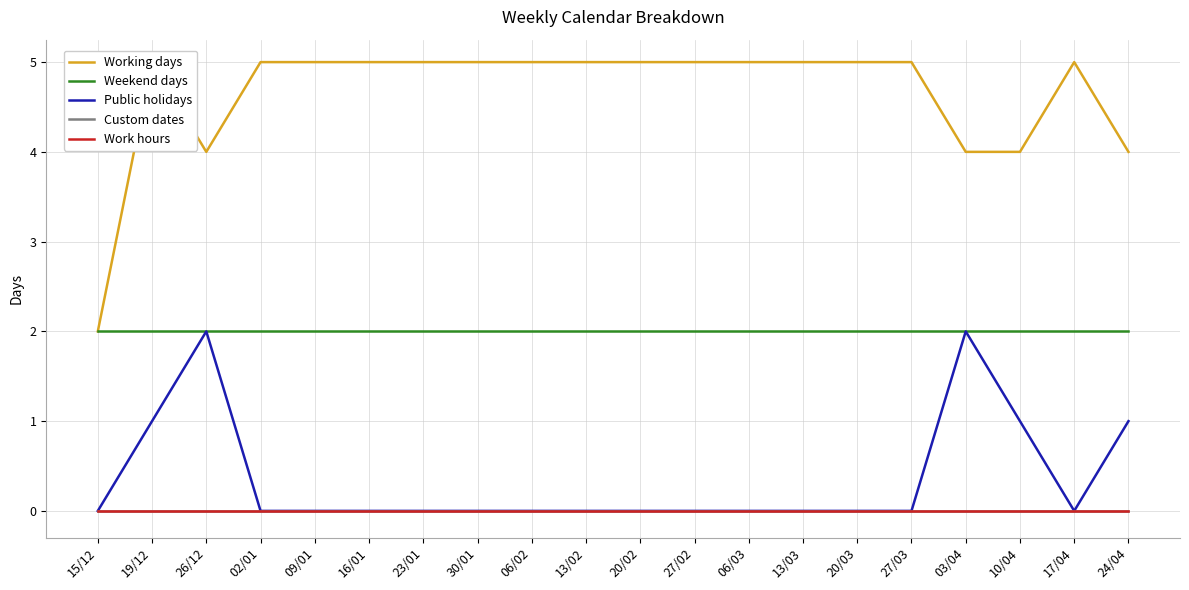

Does the chart display data point markers on the line(s)?

No